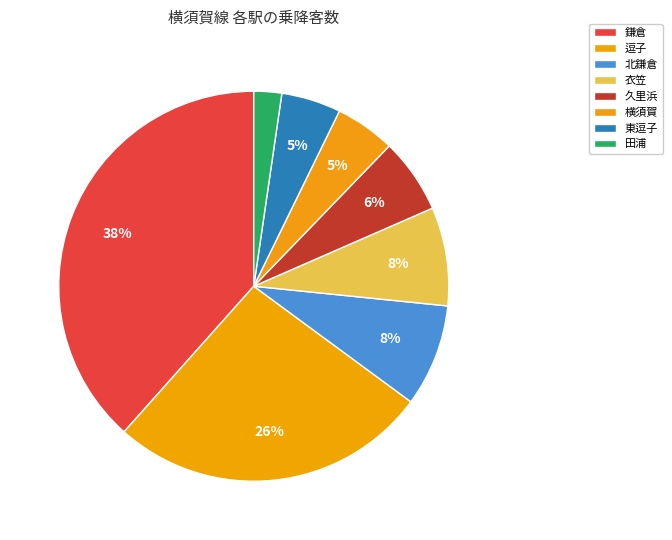

To the nearest percent, what is the difference between the largest and smallest slice percentages?

36%